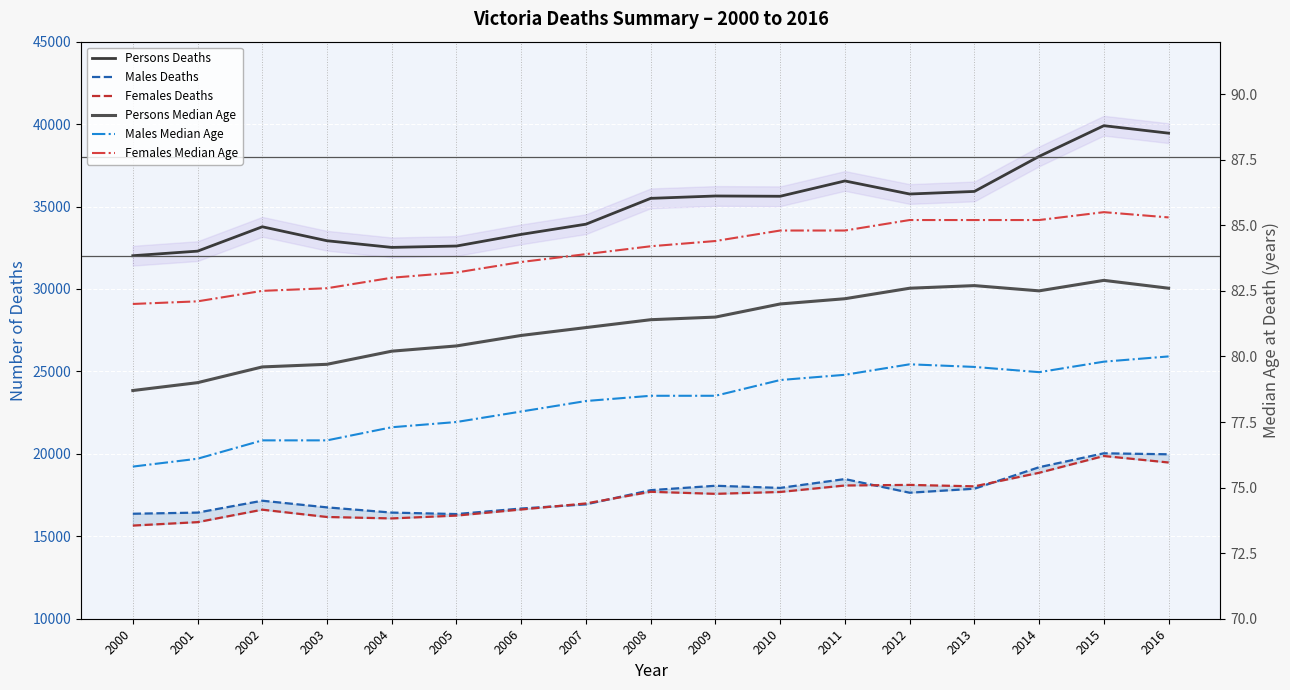

What is the smallest value displayed?

75.8